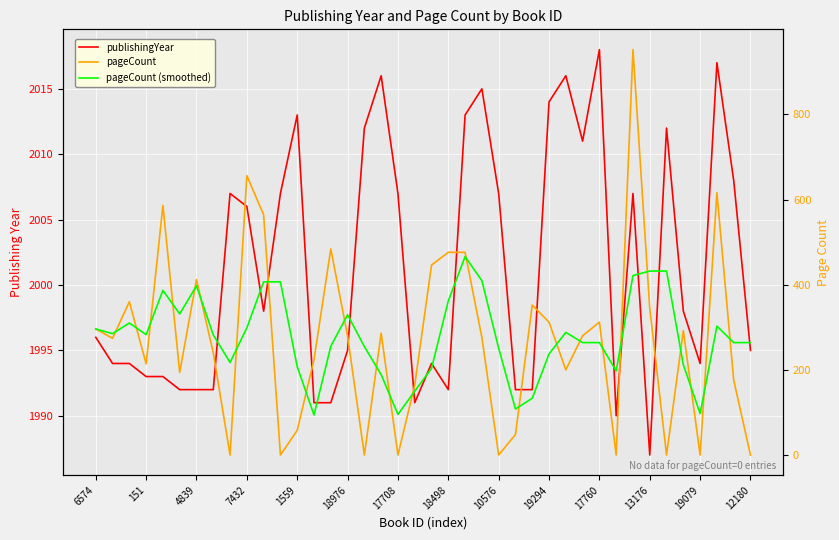

Which series has the largest total across all categories?

publishingYear